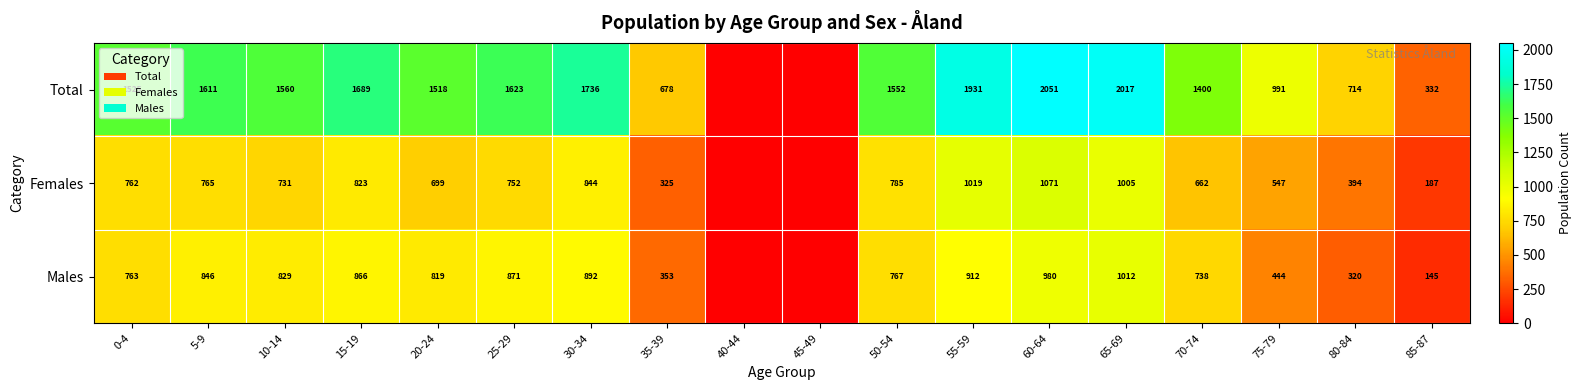

The Males series shows 1301 at 20-24. True or false?

False